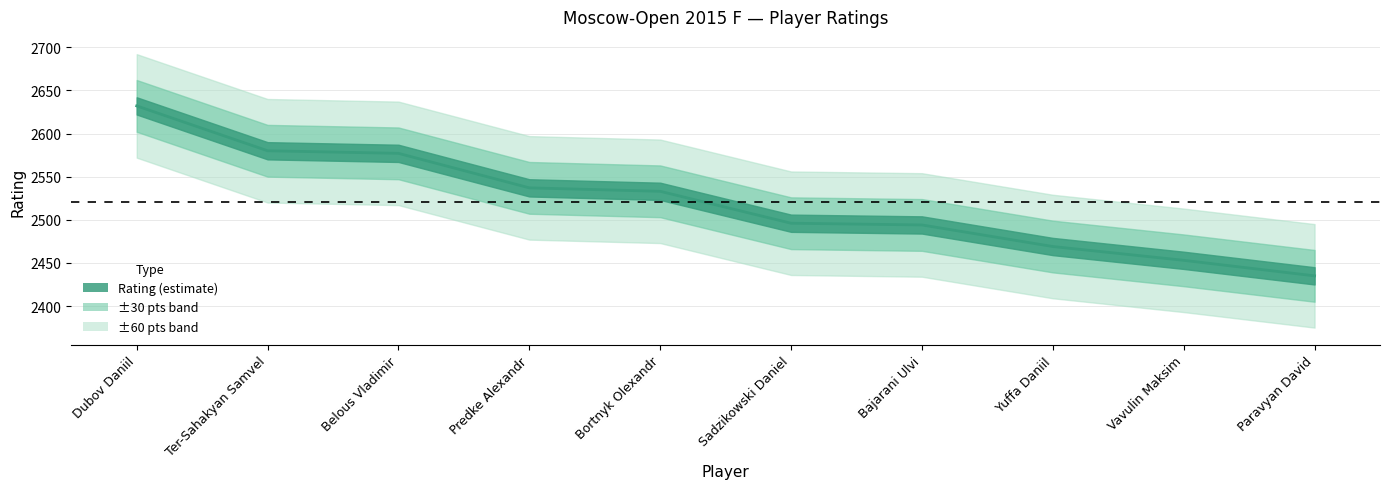

At which label is the value closest to 2533?

Bortnyk Olexandr